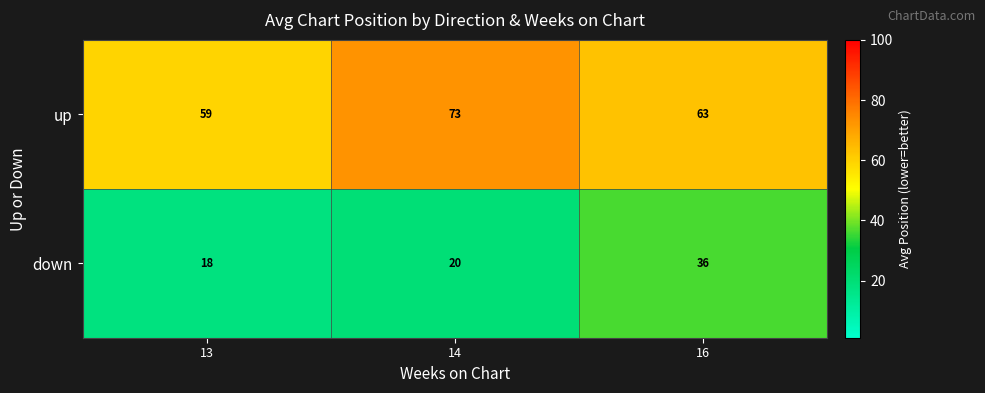

What is the difference between the highest and lowest values at 16?

27